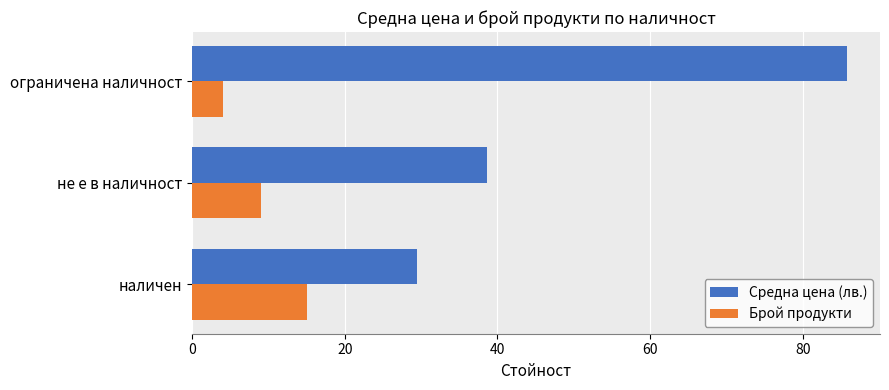

What are all the series names shown in the legend?

Средна цена (лв.), Брой продукти